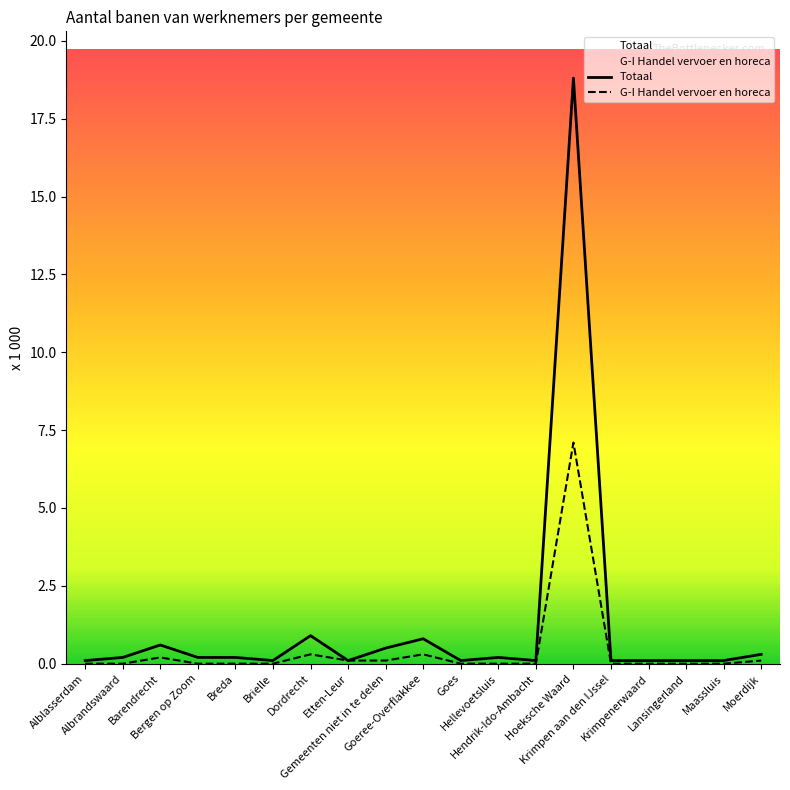

Does the chart have visible grid lines?

No